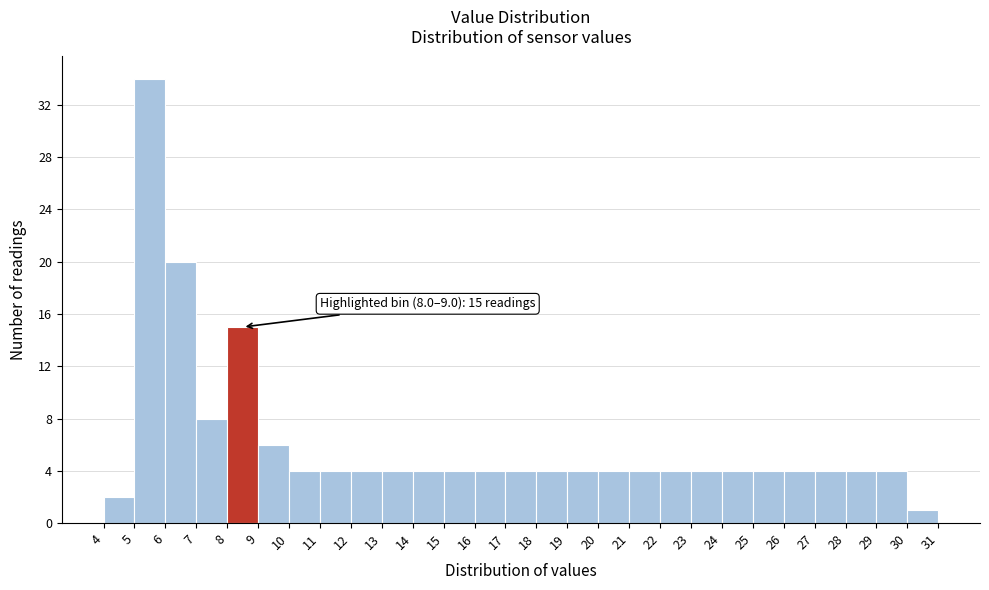

Which range on the x-axis has the tallest bar?

5 to 6